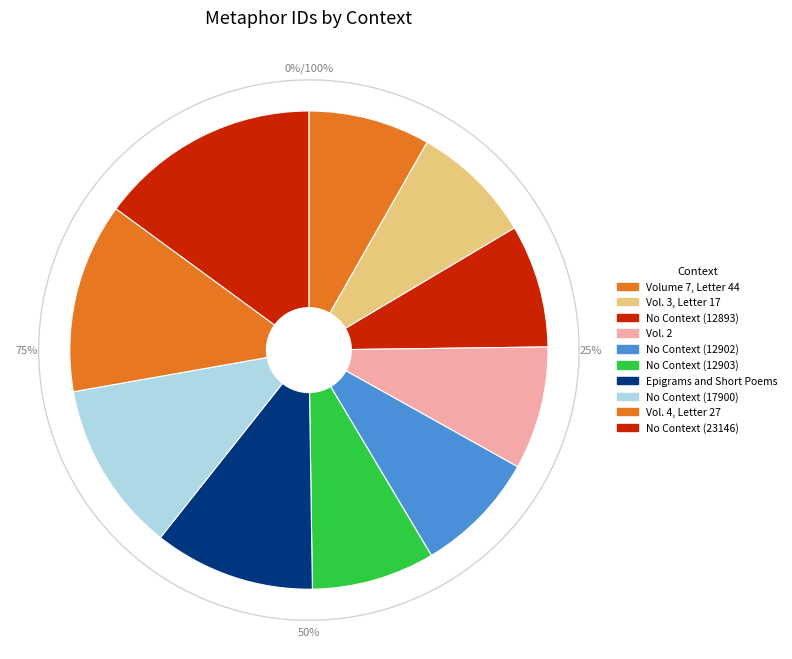

What is the change in value from Vol. 3, Letter 17 to No Context (23146)?

+10385